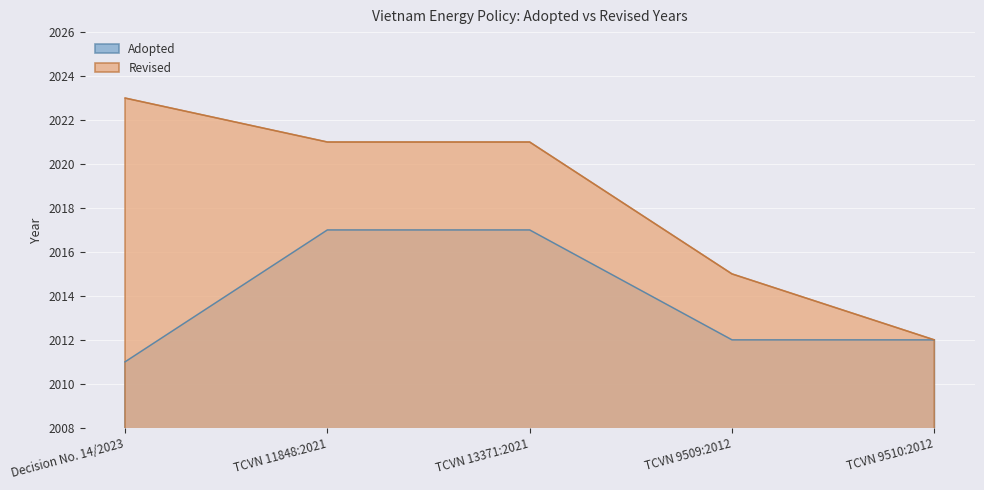

At which category does the chart reach its peak across all series?

Decision No. 14/2023